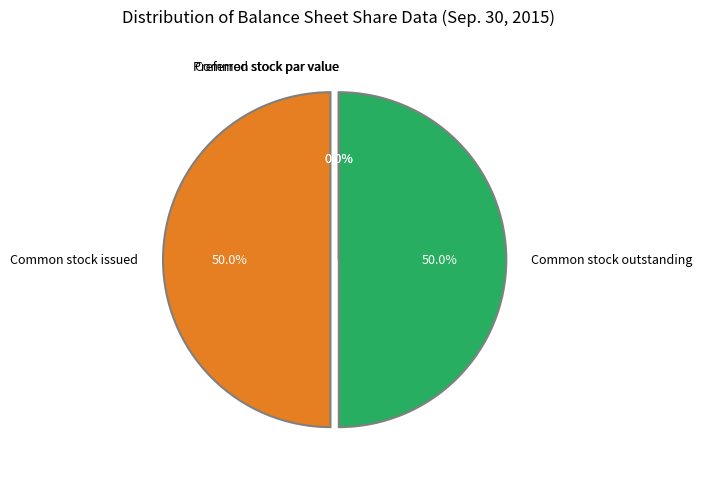

Does Common stock issued account for over 50% of the chart?

No